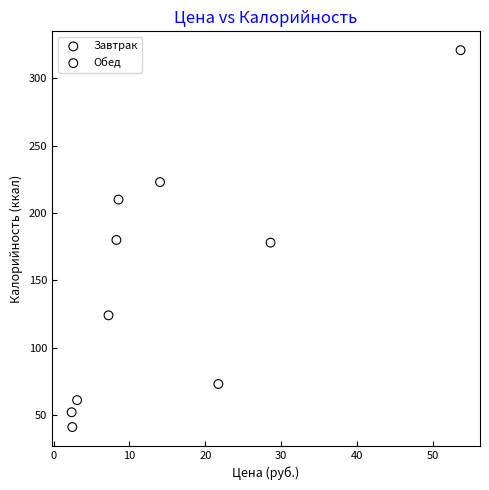

Which series has the largest Y range (max minus min)?

Обед